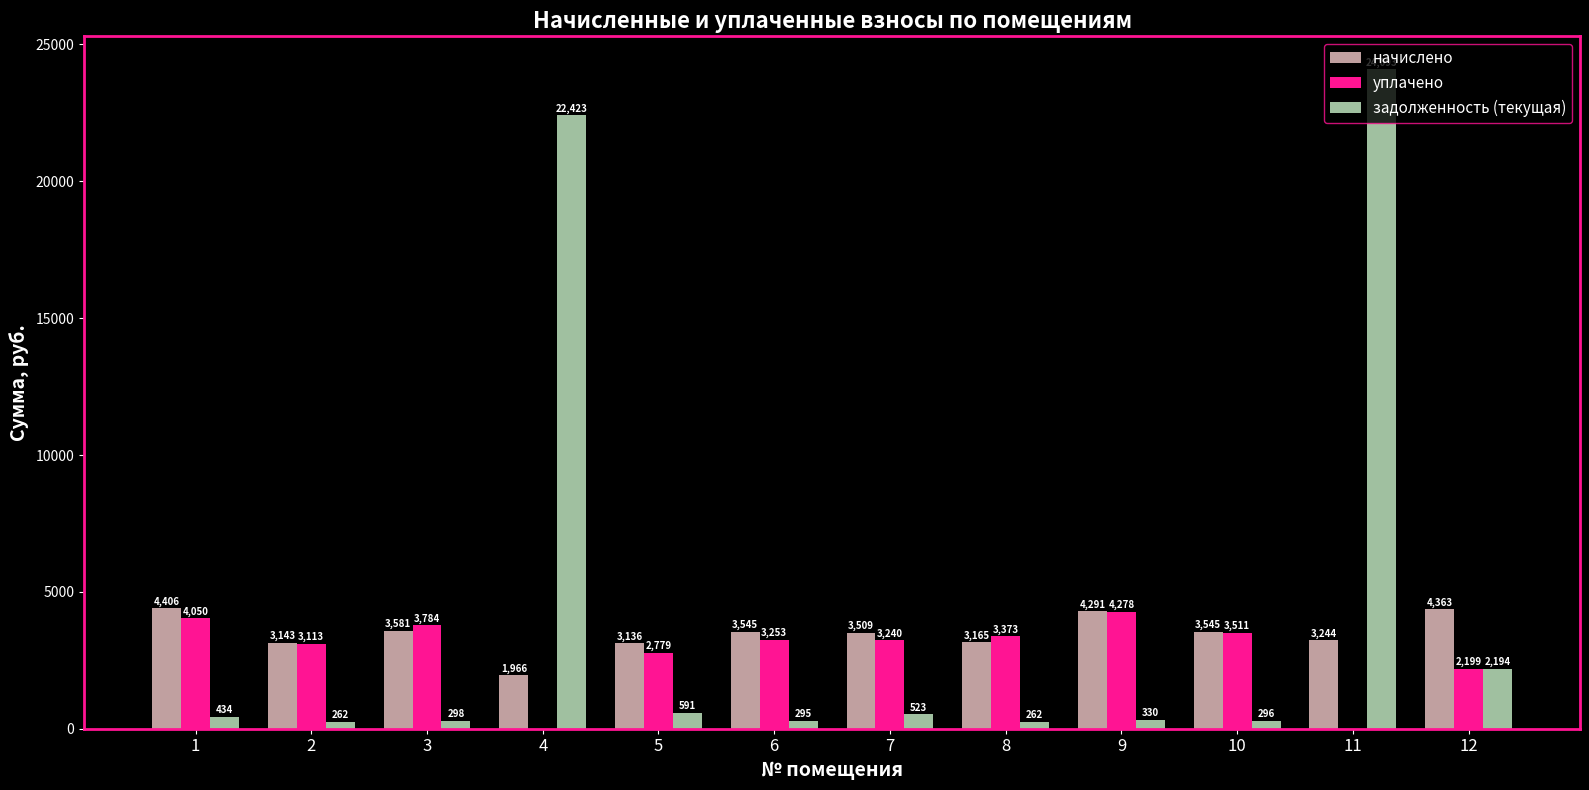

At which label does уплачено reach its peak?

9